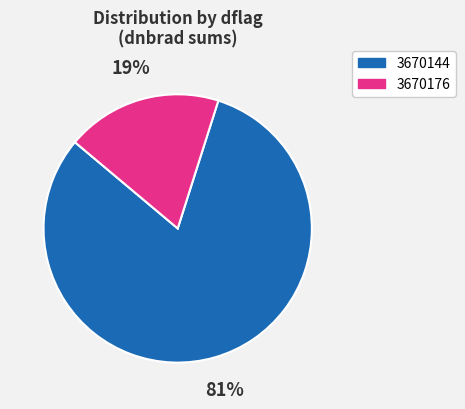

How many slices are in this pie chart?

2